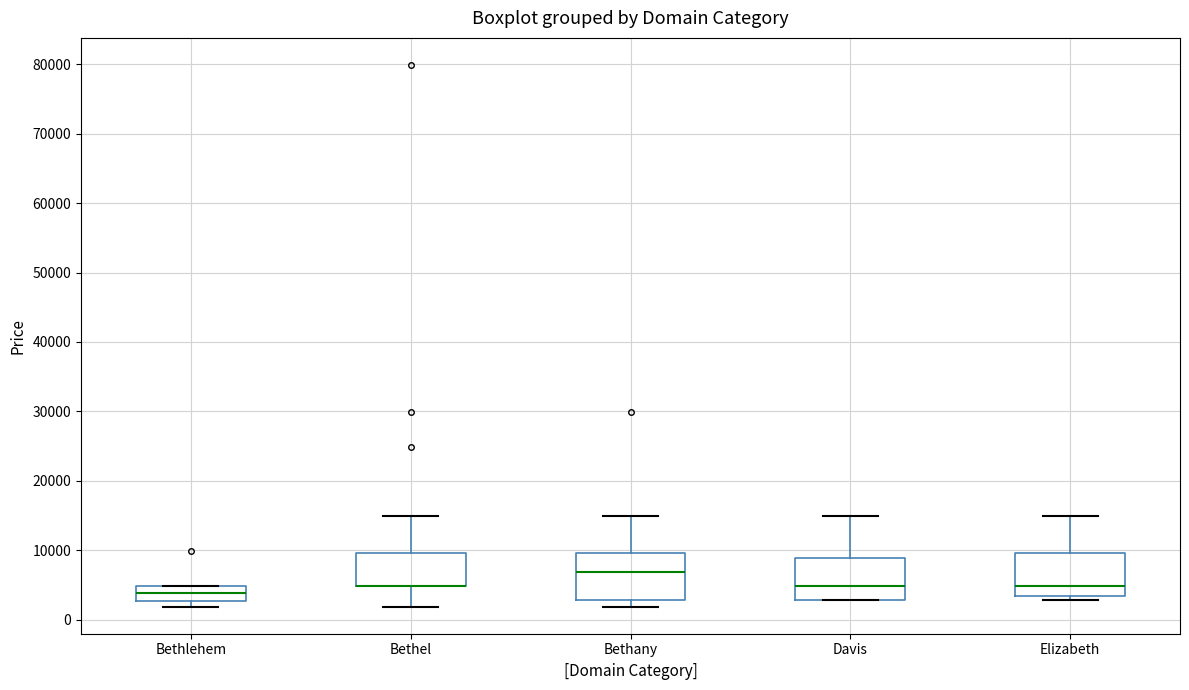

Where is the upper edge of the box for Bethlehem on the y-axis? The values are not printed on the chart, so give them approximately, as read against the axis.

5000